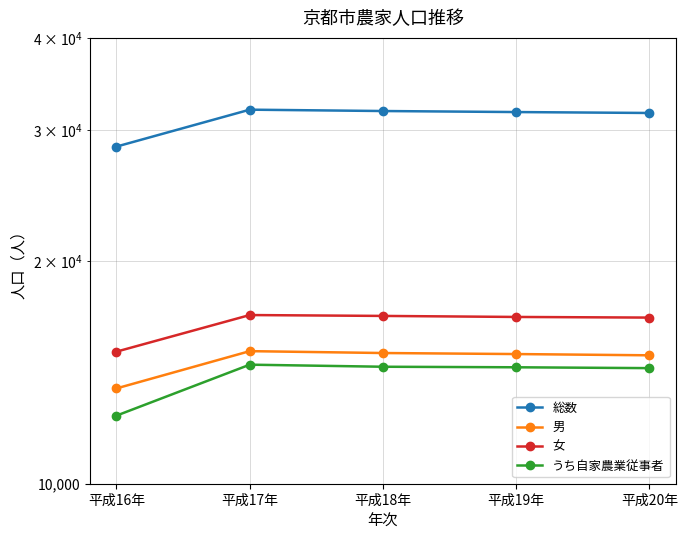

The value of 女 at 平成17年 is 16896. True or false?

True